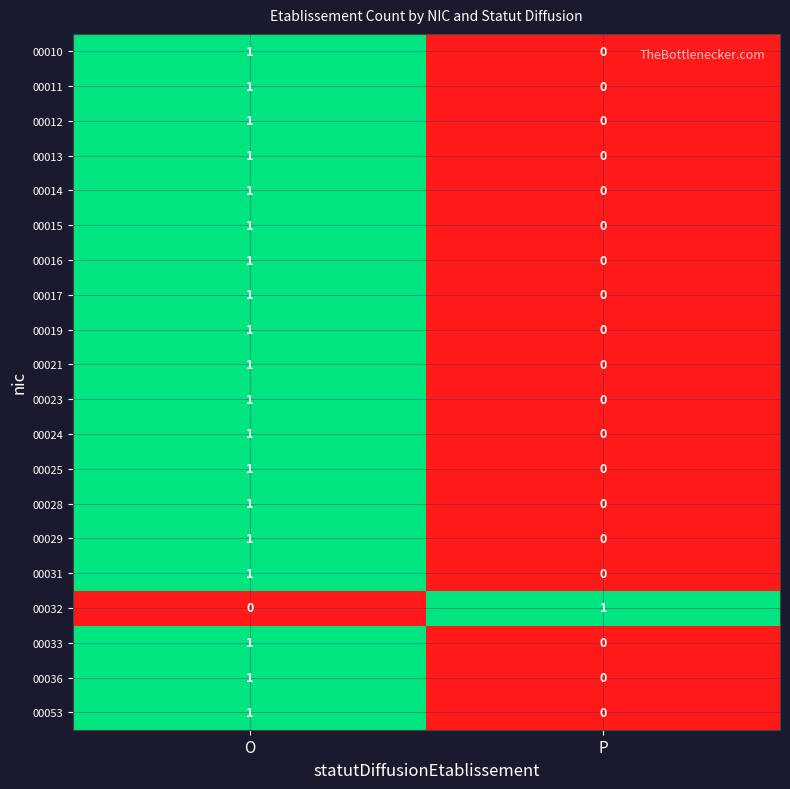

The 00015 series shows -1 at P. True or false?

False